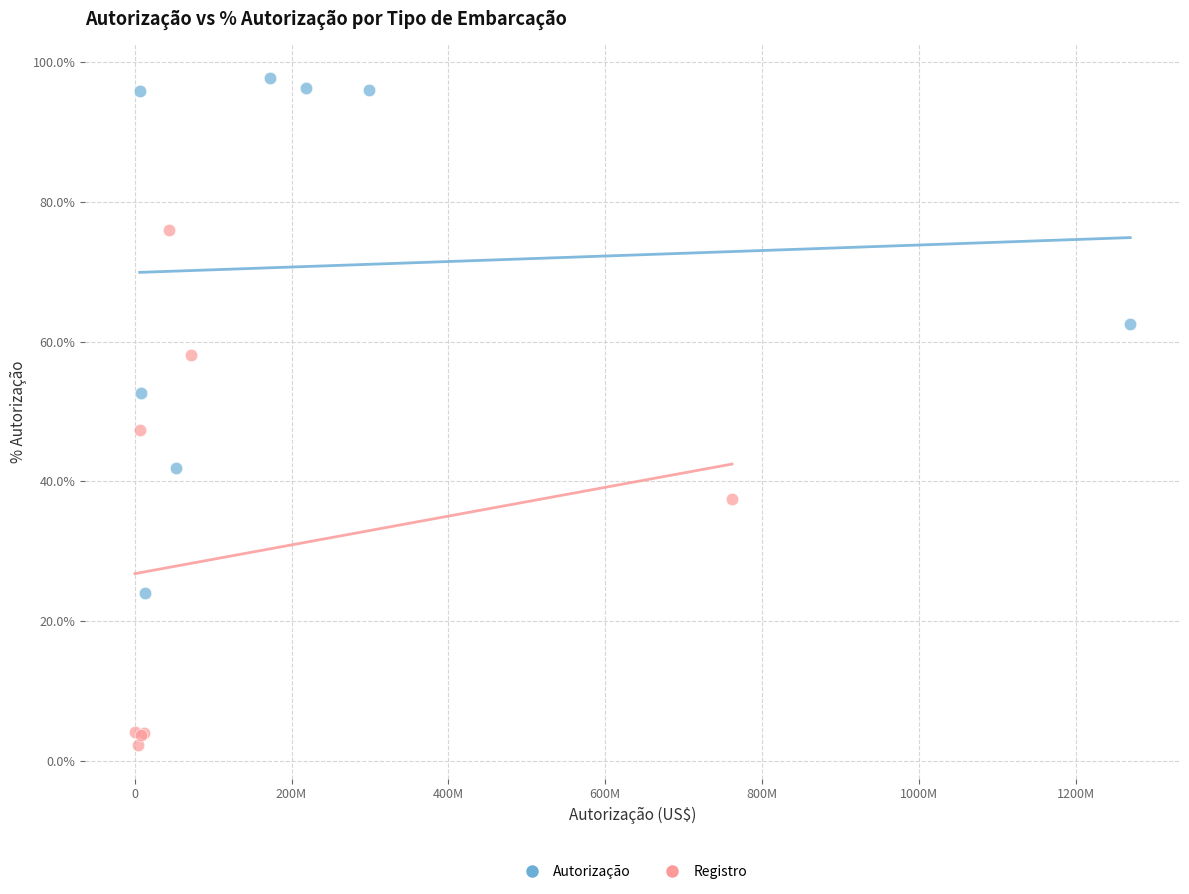

Which series contains the highest Y value?

Autorização